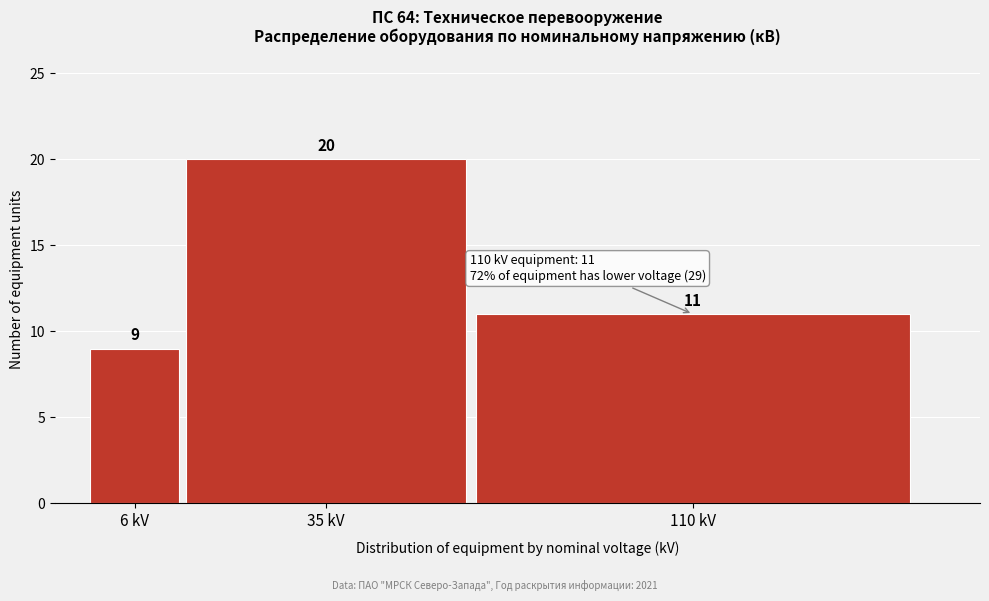

Reading left to right, transcribe all the data shown in this chart.

6 kV=9	35 kV=20	110 kV=11